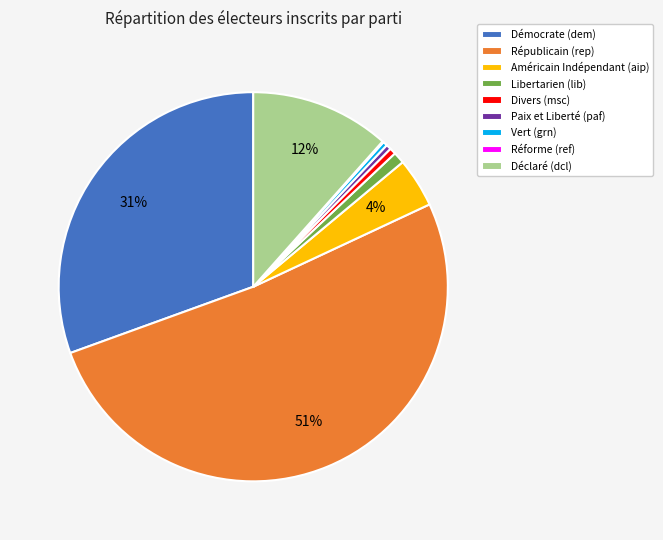

Which slice is the largest?

Républicain (rep)